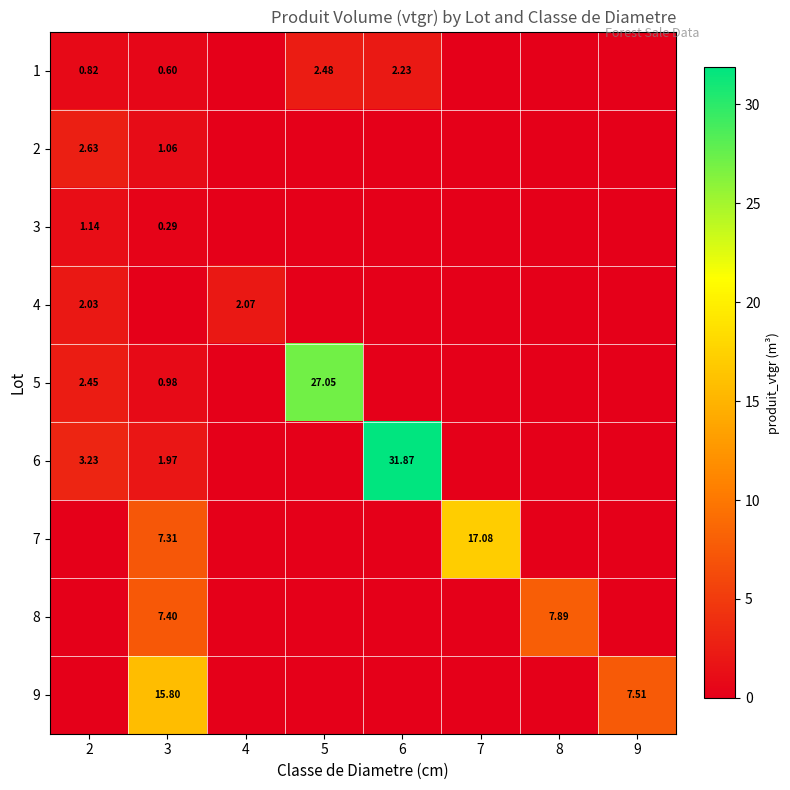

At which label does 7 reach its minimum?

2